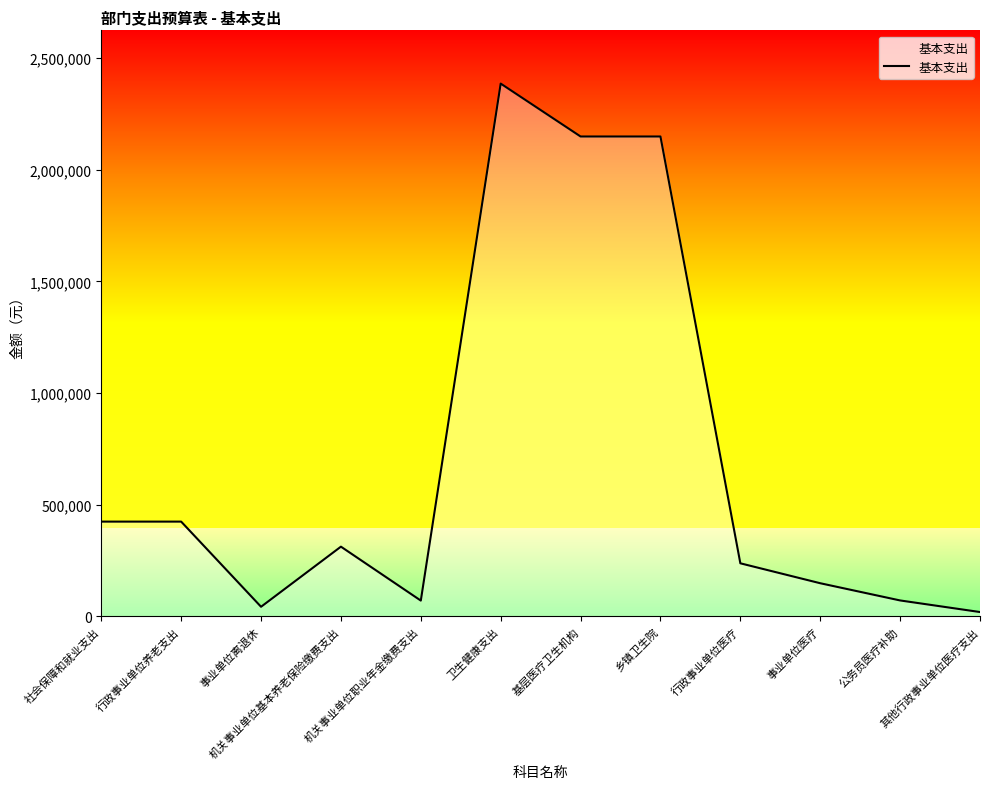

What is the minimum value shown in the chart?

18670